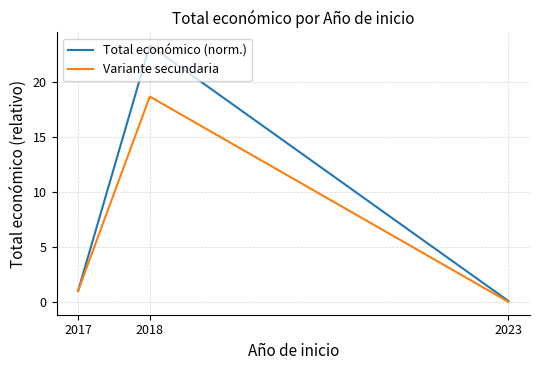

Read the Total económico (norm.) value at 2017.

1.0